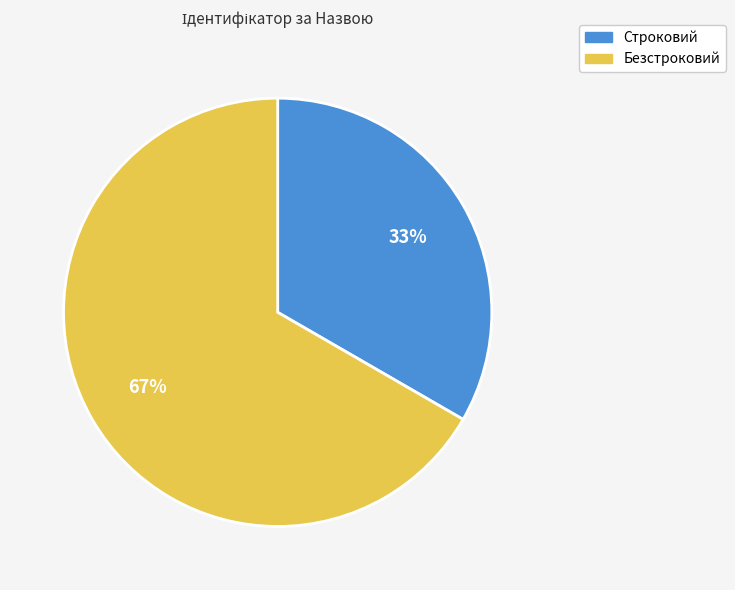

To the nearest percent, what percentage of the pie is Безстроковий?

67%